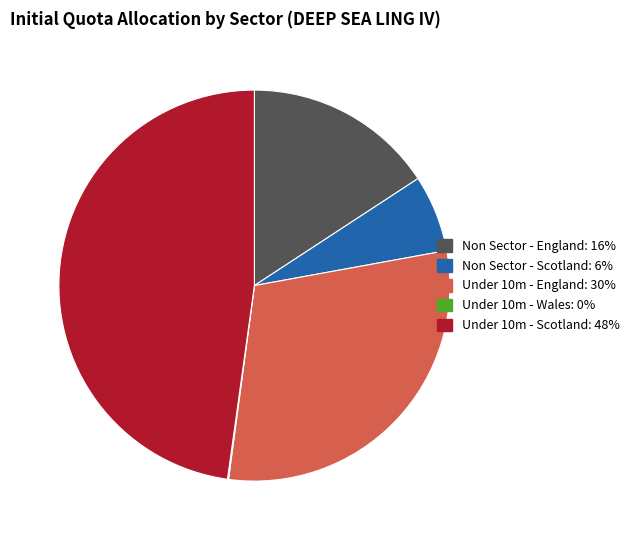

Does any single category account for the majority?

No